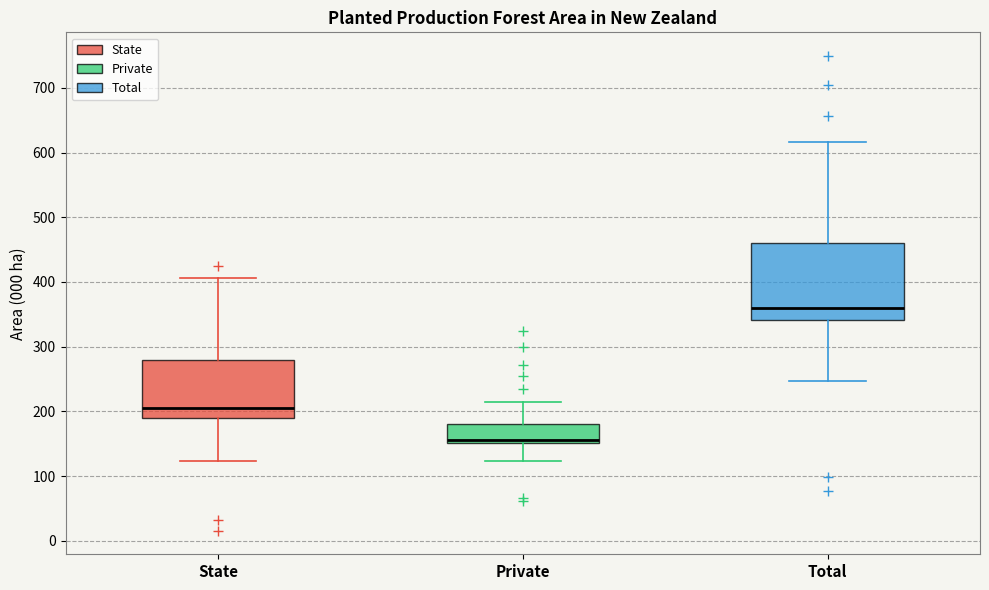

Reading left to right, transcribe this box plot: for each box, give where its median line is, the range the box spans, and where its two whiskers end, as read against the y-axis. The values are not printed on the chart, so give them approximately, as read against the axis.

State: median 210, box 190 to 280, whiskers 120 to 410
Private: median 160, box 150 to 180, whiskers 120 to 220
Total: median 360, box 340 to 460, whiskers 250 to 620